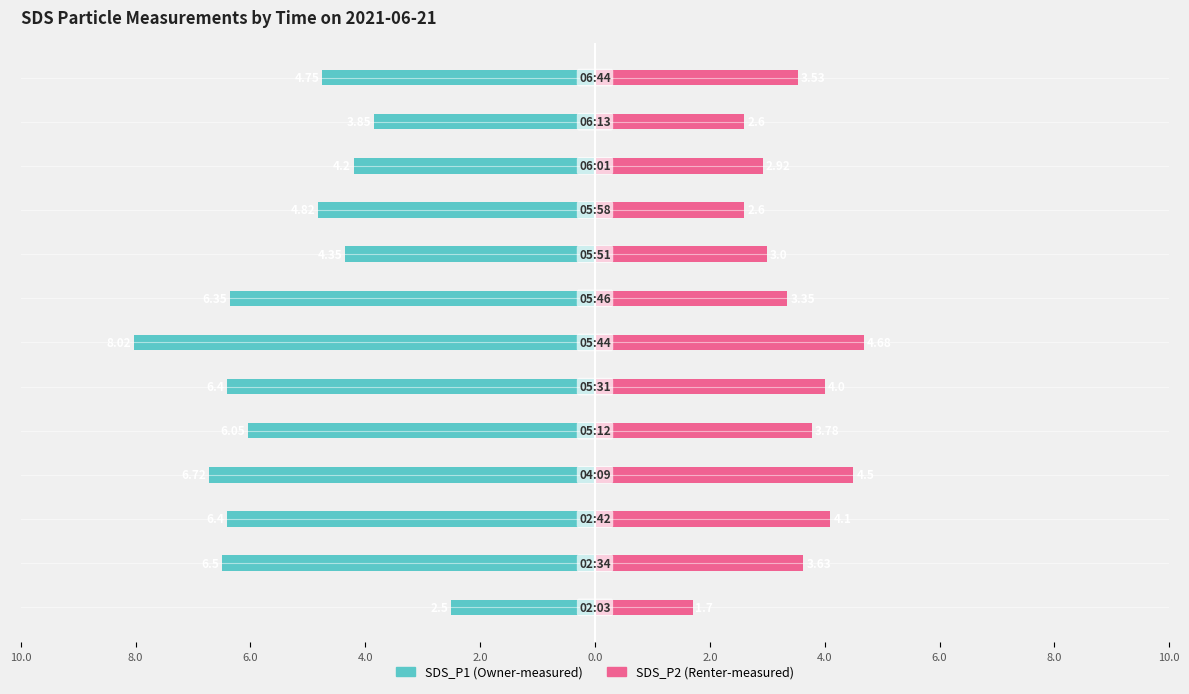

Which series changed the most between 6.0 and 12?

SDS_P1